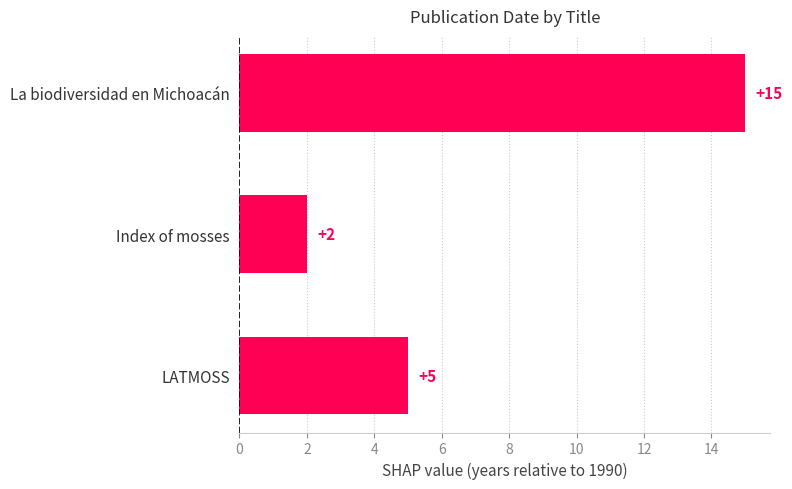

Reading top to bottom, extract all data points from this chart.

La biodiversidad en Michoacán=15	Index of mosses=2	LATMOSS=5